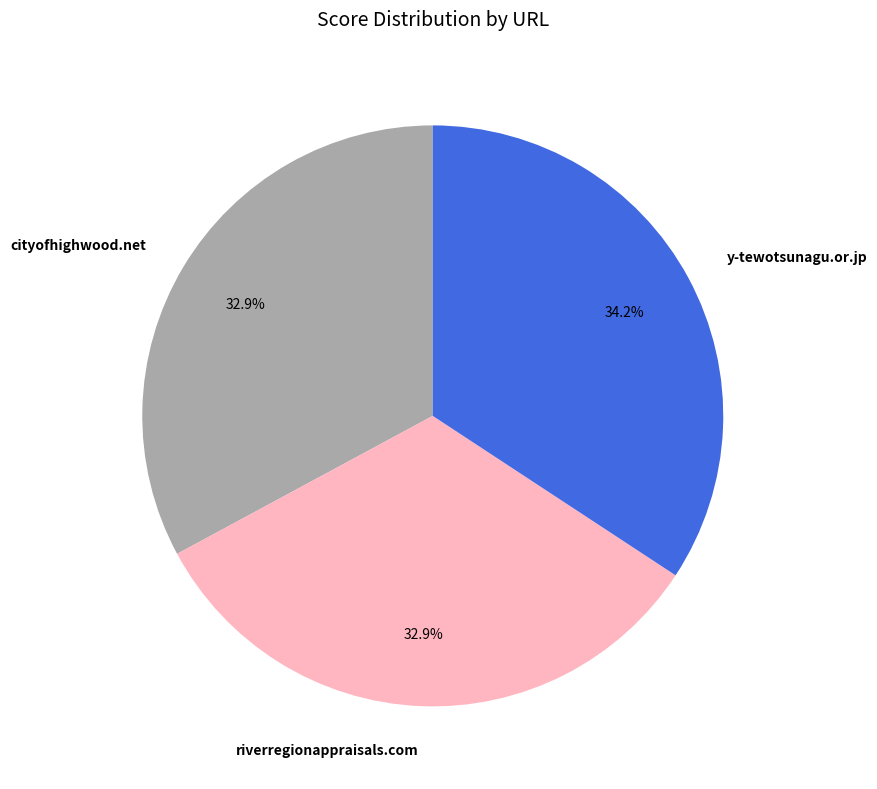

The y-tewotsunagu.or.jp slice represents 34% of the pie. True or false?

True